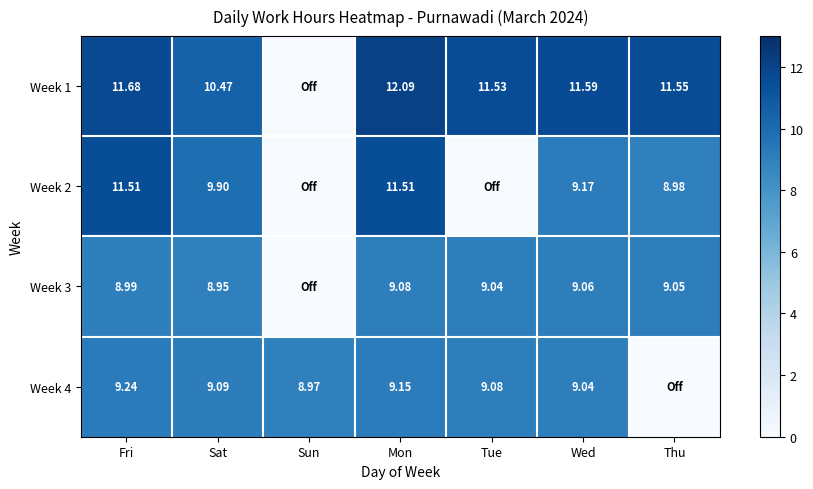

Between Fri and Wed, which series saw the biggest shift?

Week 2